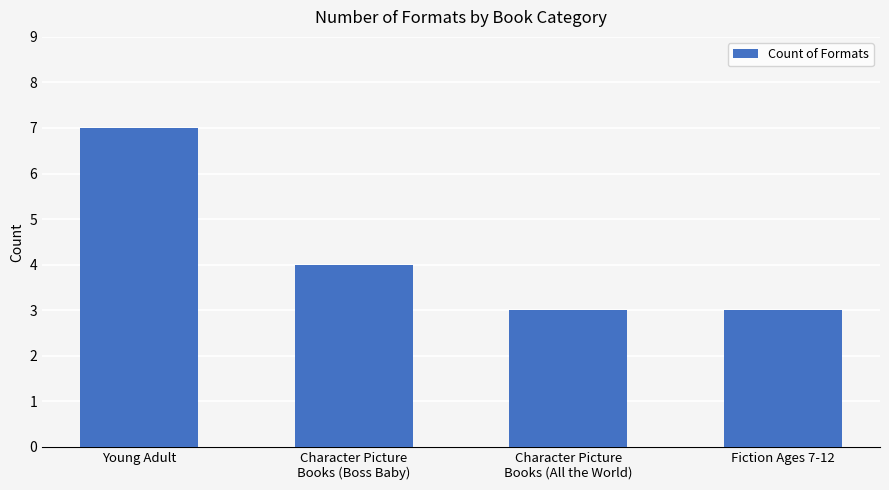

The value at Young Adult is 4. True or false?

False